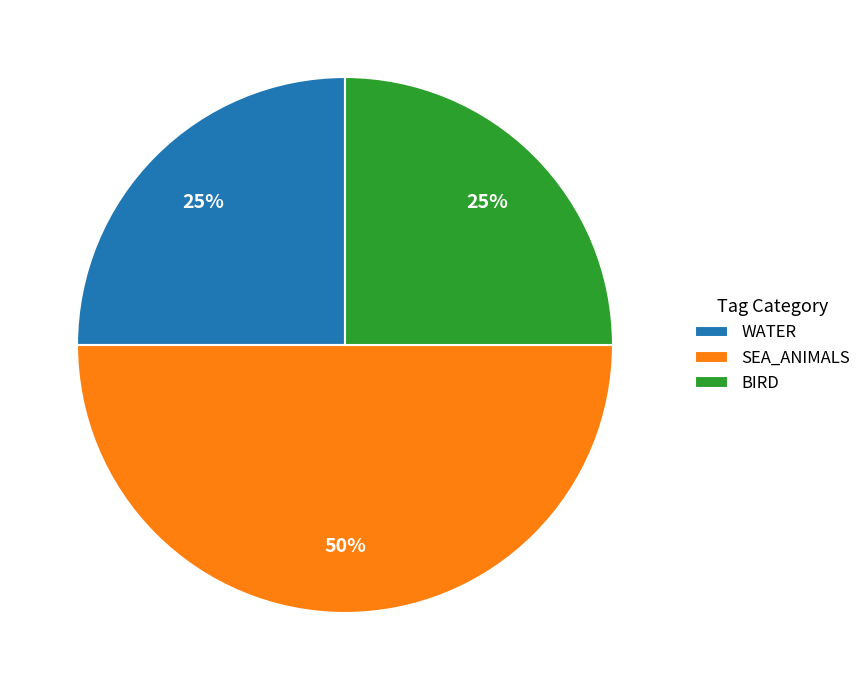

How many segments does this pie chart have?

3